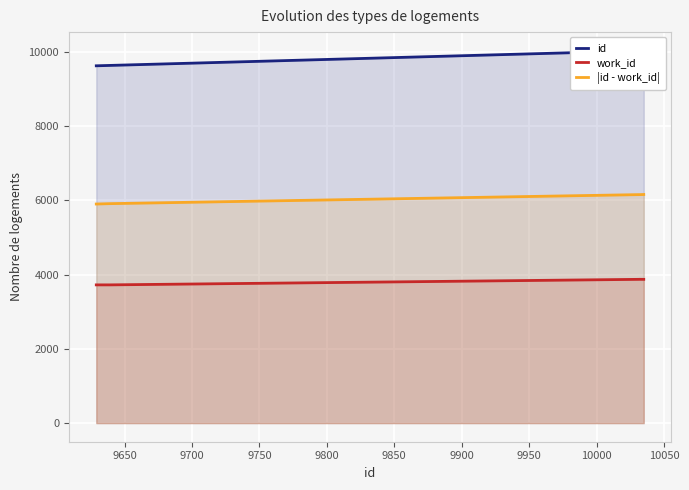

At 9850, list the series in order from largest to smallest.

id, |id - work_id|, work_id